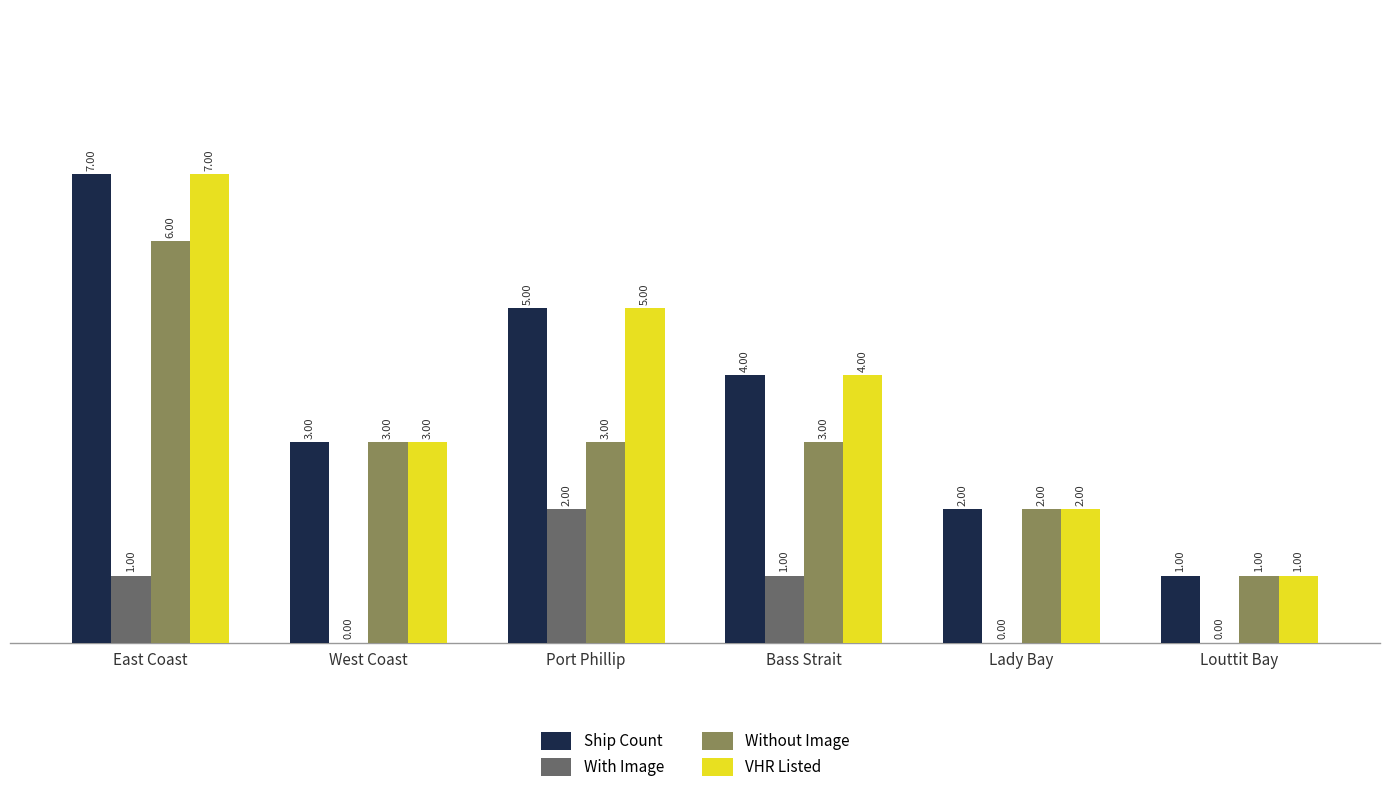

Is the value of VHR Listed at East Coast greater than the value of With Image at Port Phillip?

Yes